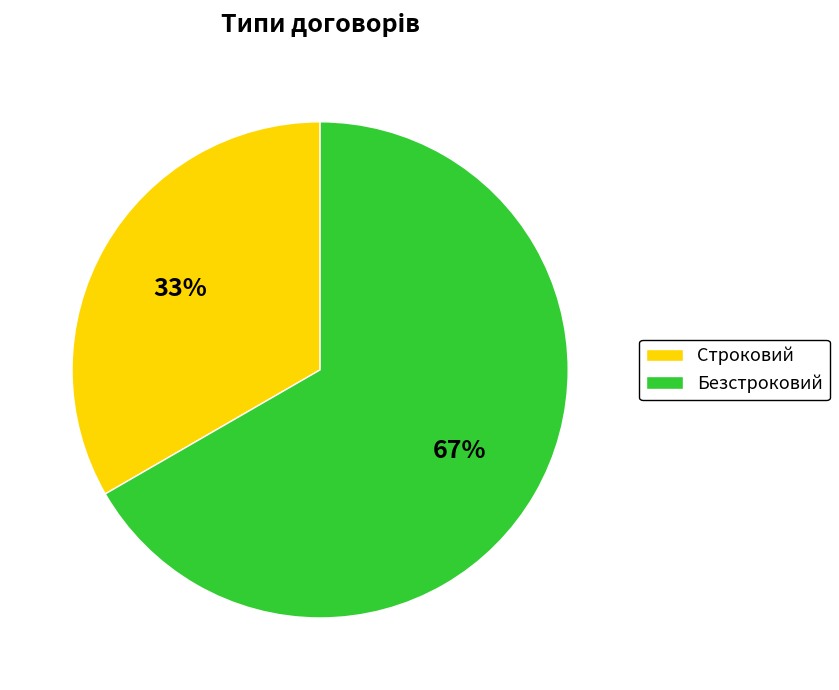

Is there any slice that represents more than half of the pie?

Yes